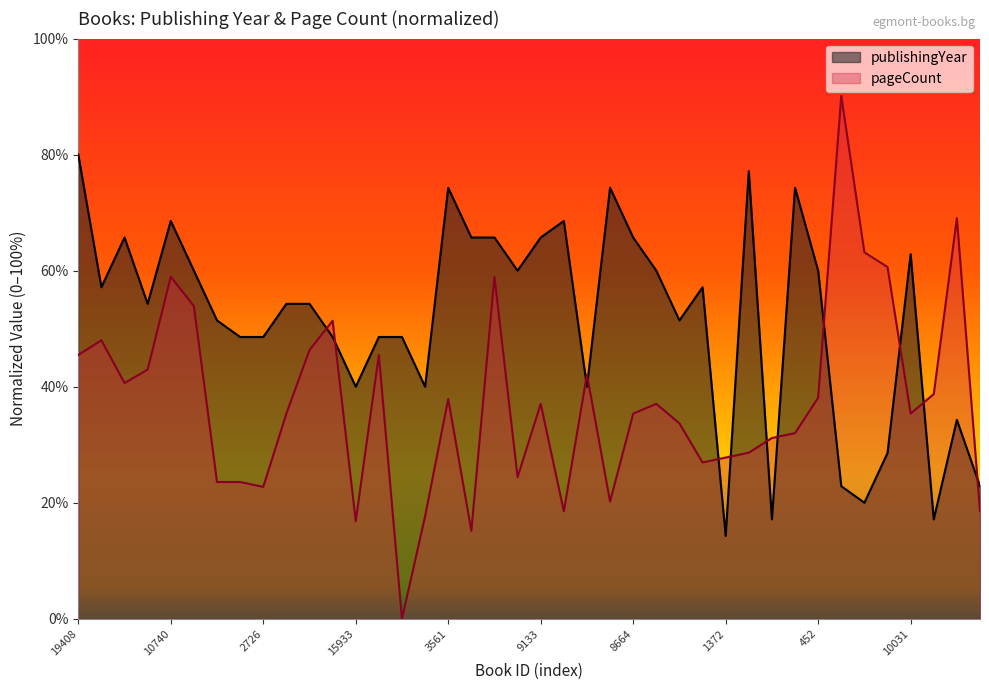

Which series has the largest total across all categories?

publishingYear